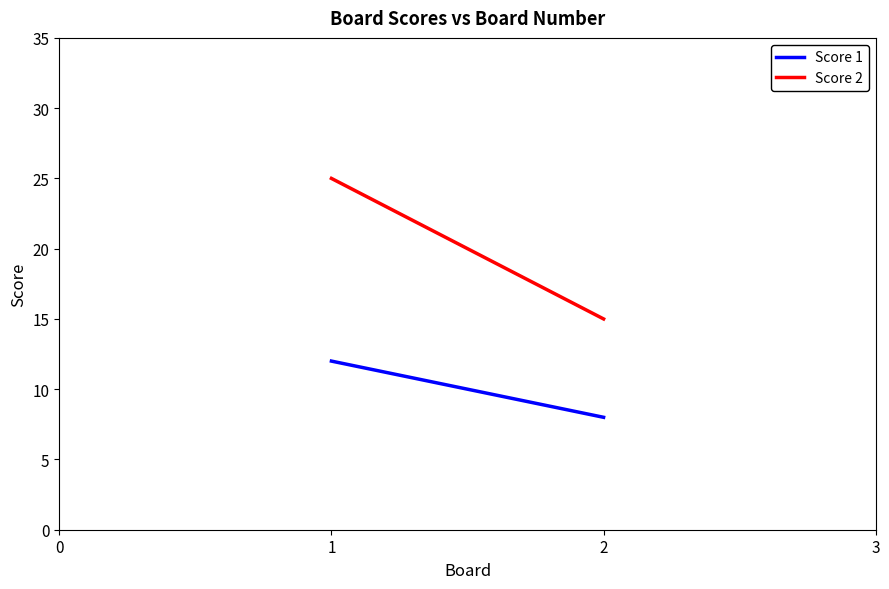

Is it true that Score 2 equals 9 at 2?

False